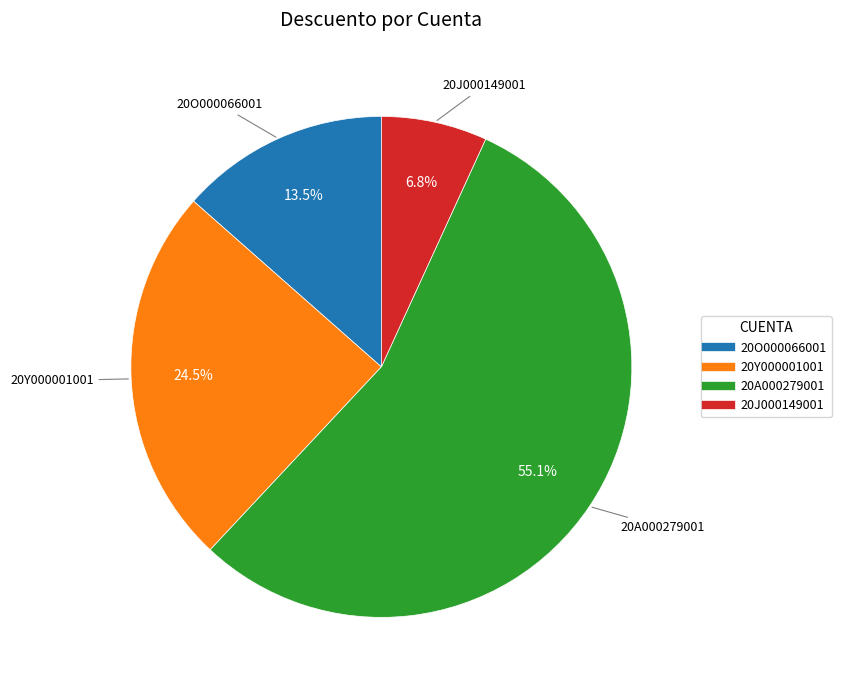

What percentage is NOT represented by 20O000066001?

86.5%